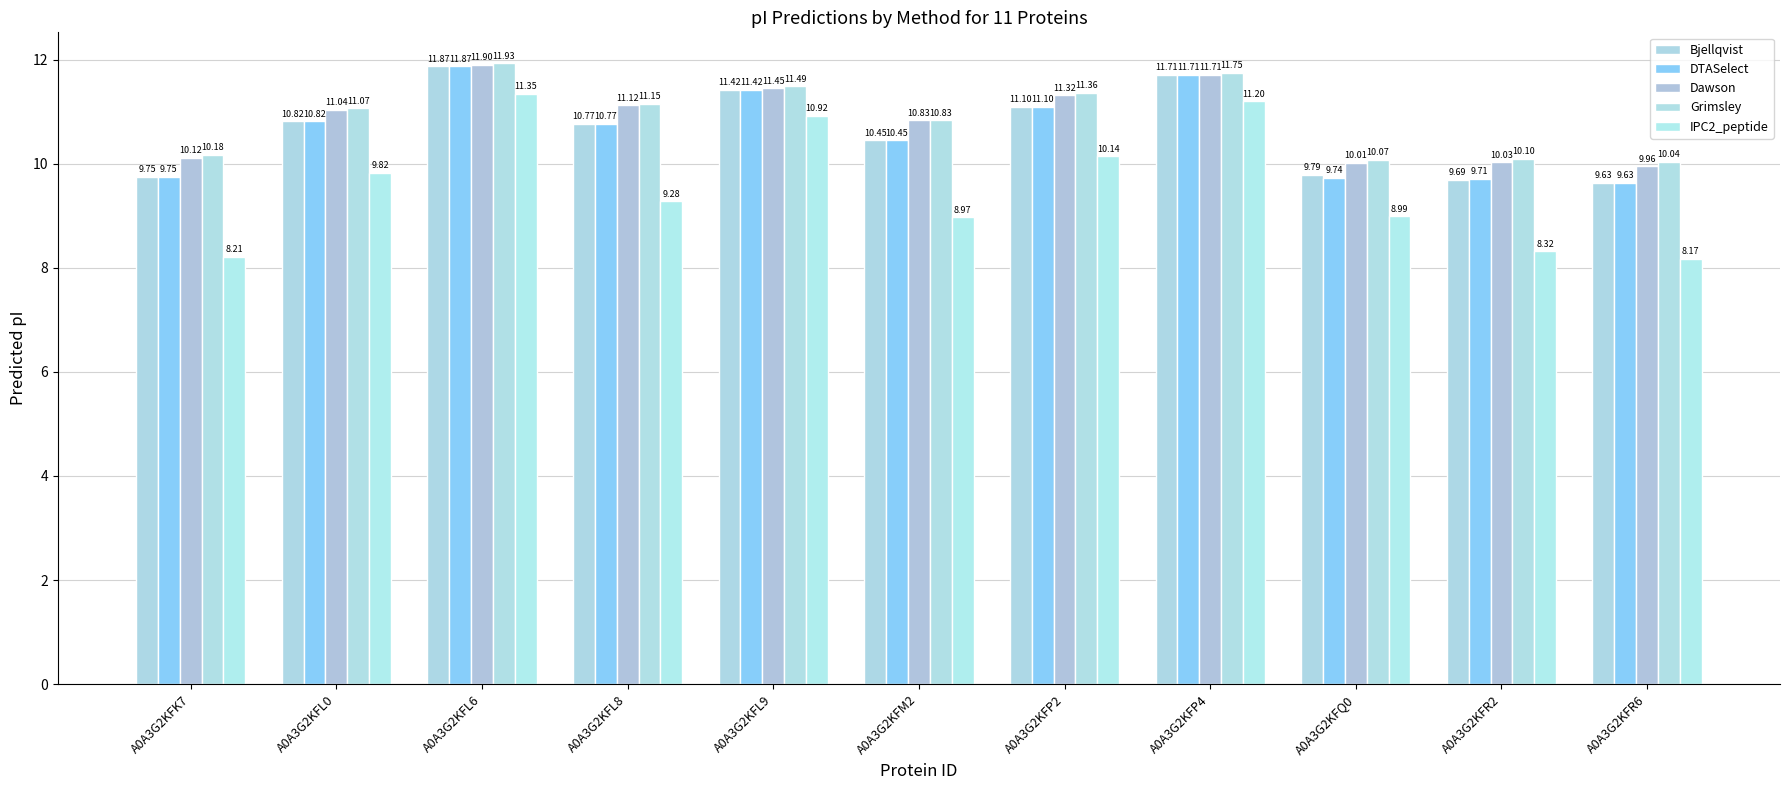

How many groups of bars are there?

11